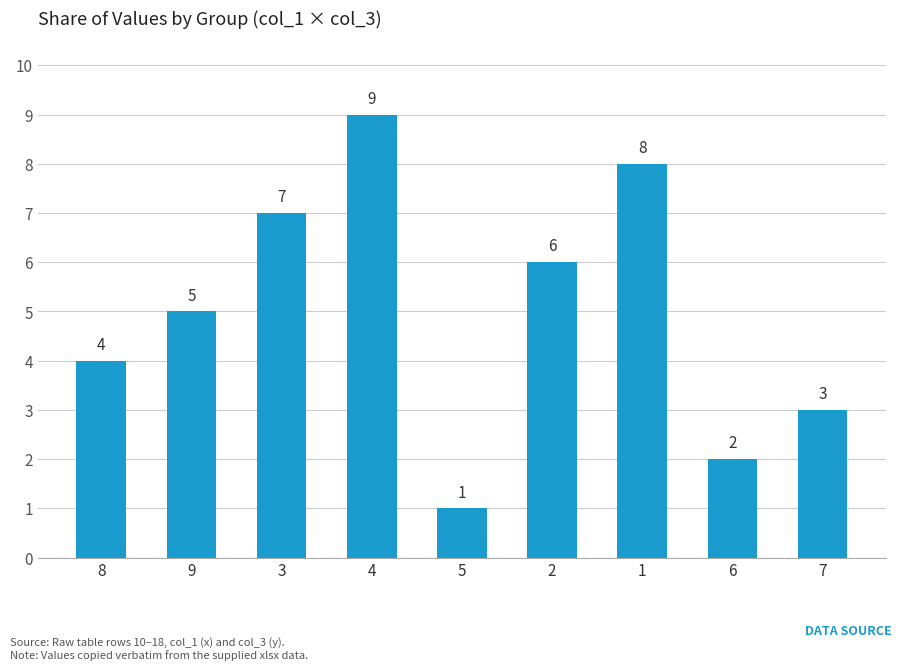

What is the change in value from 4 to 2?

-3